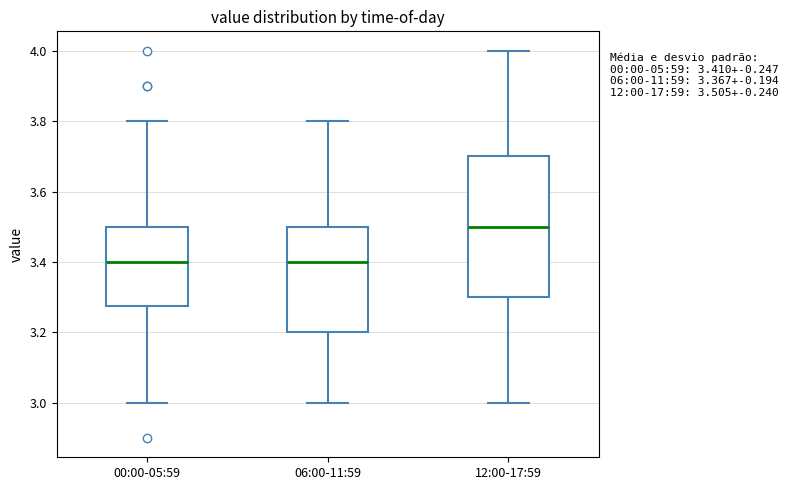

Comparing the boxes themselves (not the whiskers), which one is the tallest?

12:00-17:59